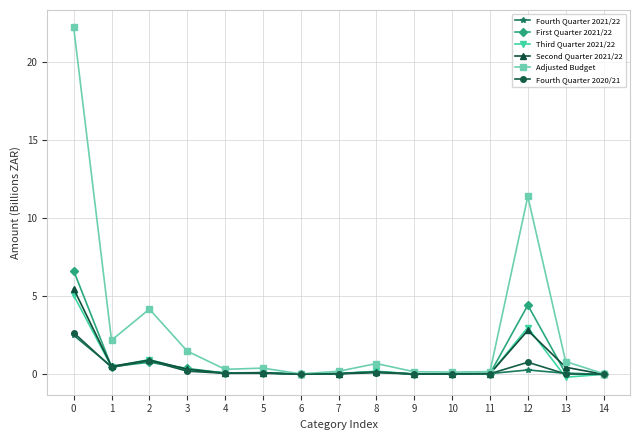

The value of Adjusted Budget at 3 is 1.5. True or false?

True